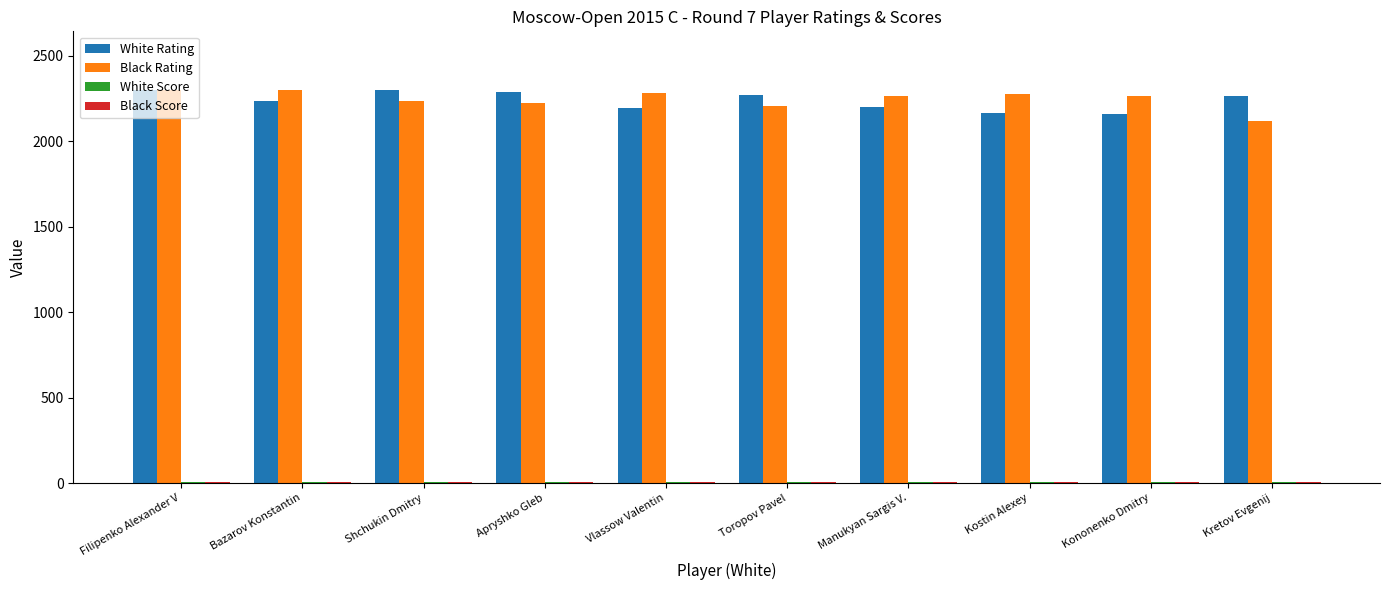

Count the number of data series in this chart.

4